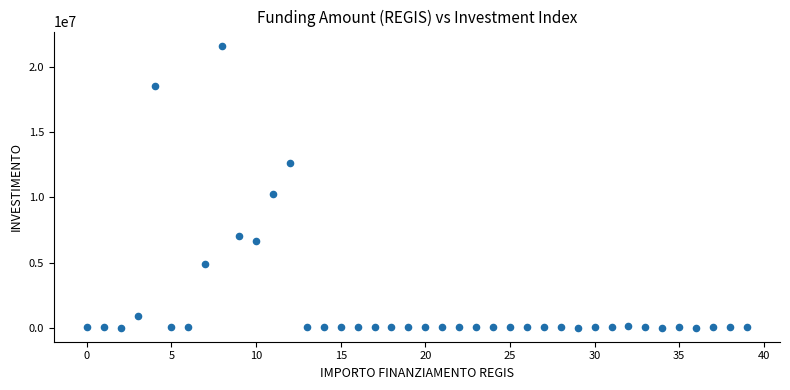

What Y value in the scatter plot is closest to 10820342?

10267188.0